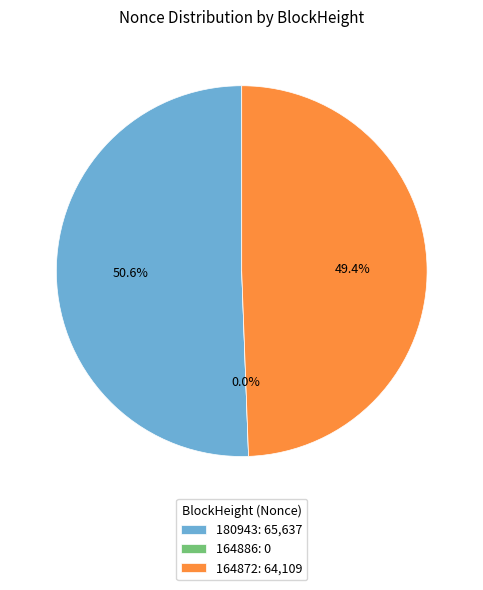

Which has a higher value, 164886 or 180943?

180943